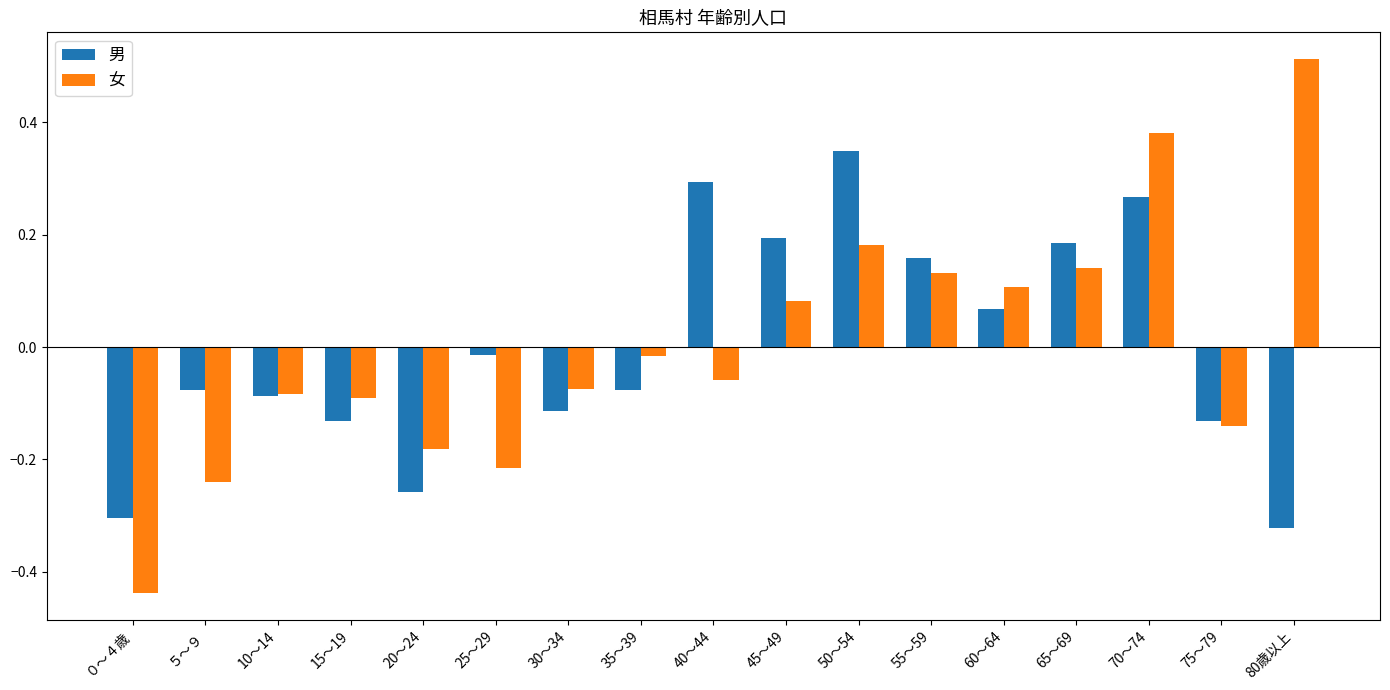

What is the difference between the second highest and second lowest values in the 女 series?

0.6